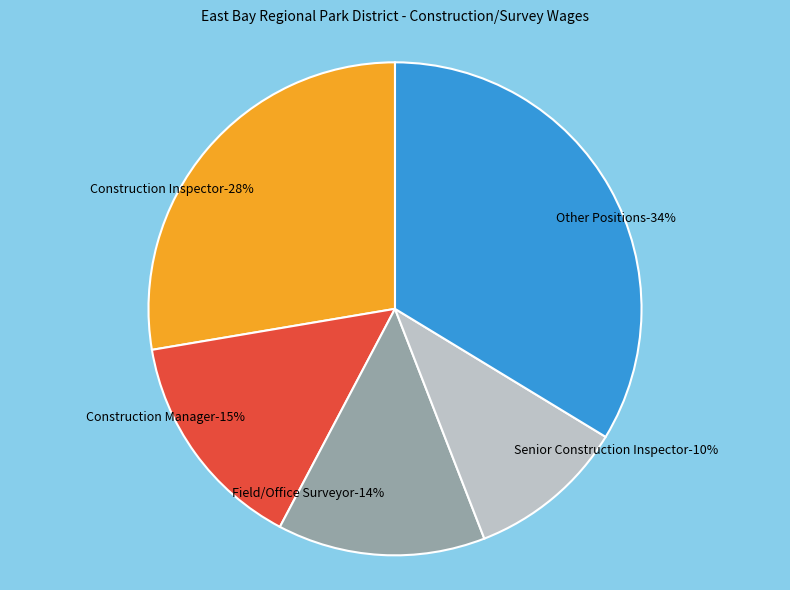

Between Construction Manager and Field/Office Surveyor, which is larger?

Construction Manager